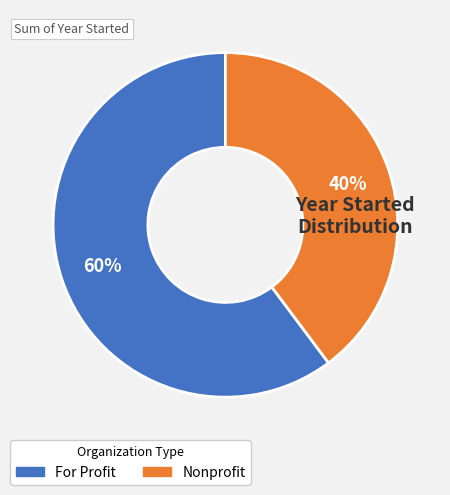

Is there any slice that represents more than half of the pie?

Yes